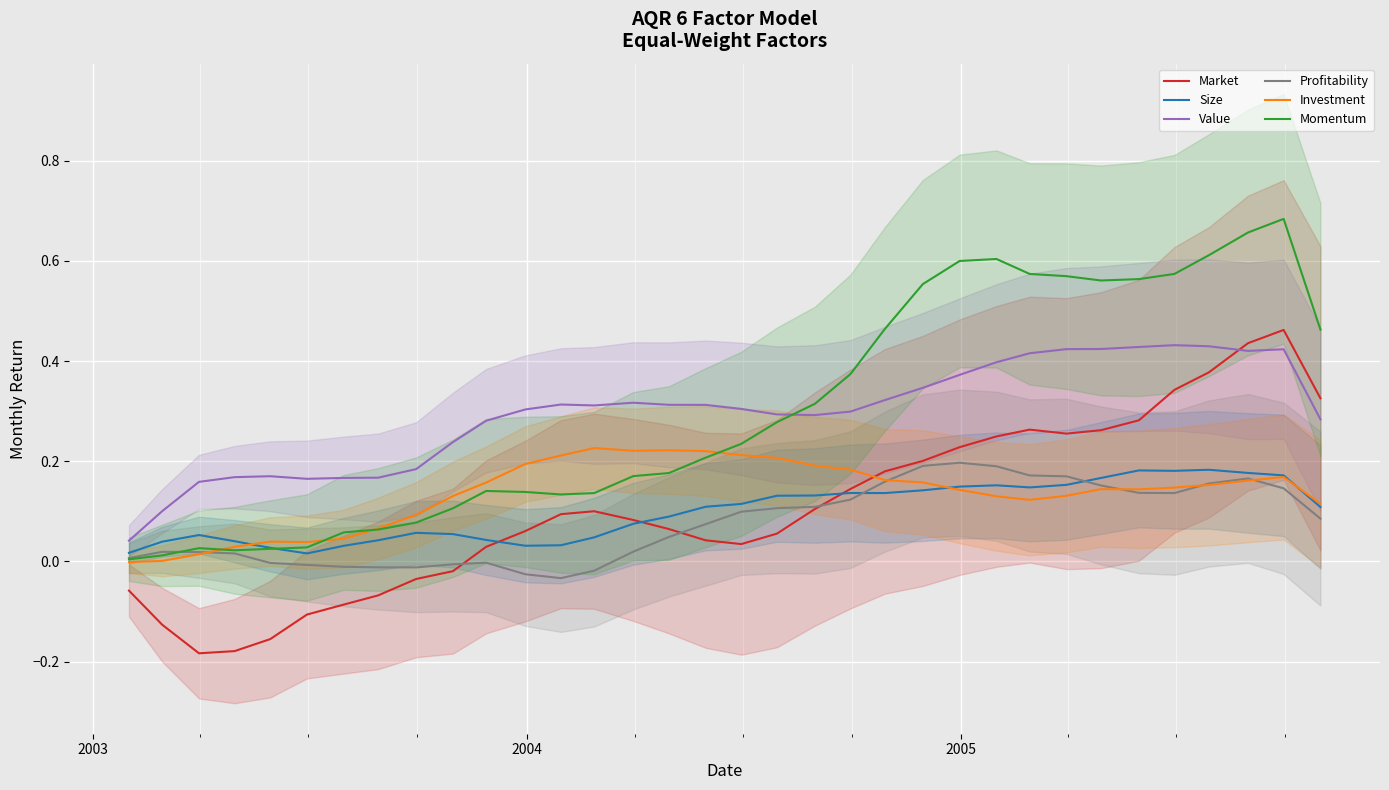

Which series has the largest total across all categories?

Momentum